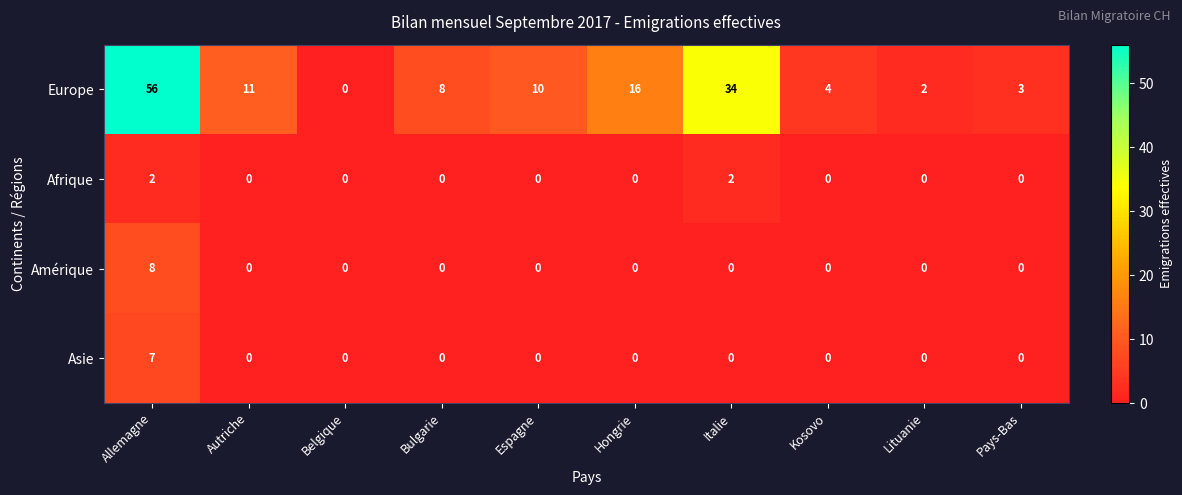

Which label corresponds to the largest value in the chart?

Allemagne